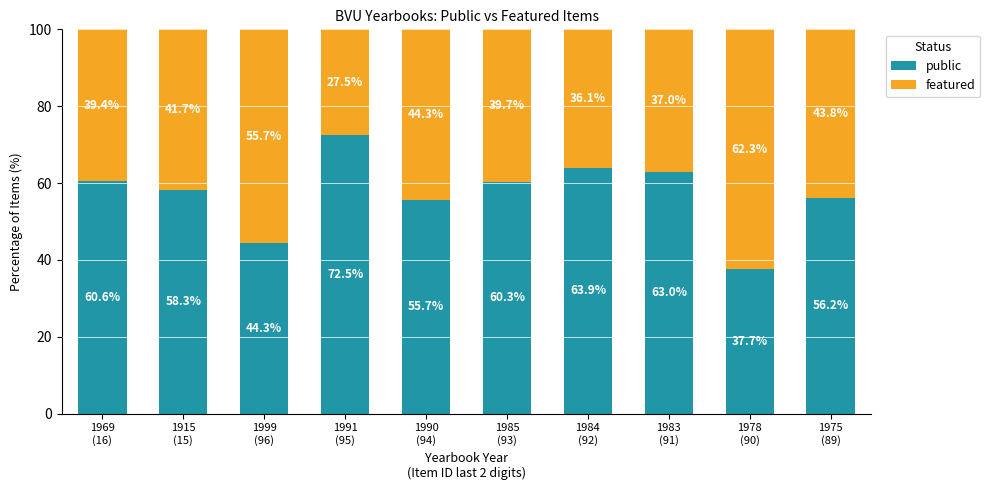

What is the sum of all public values?

572.5